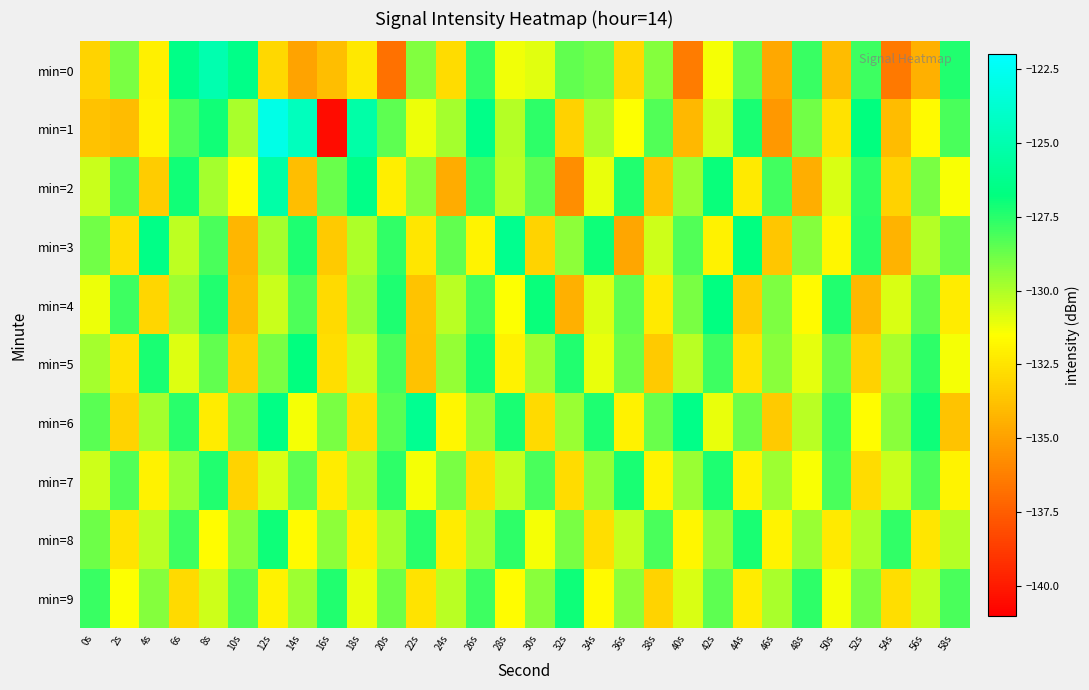

Which category has the highest value across all series?

12s